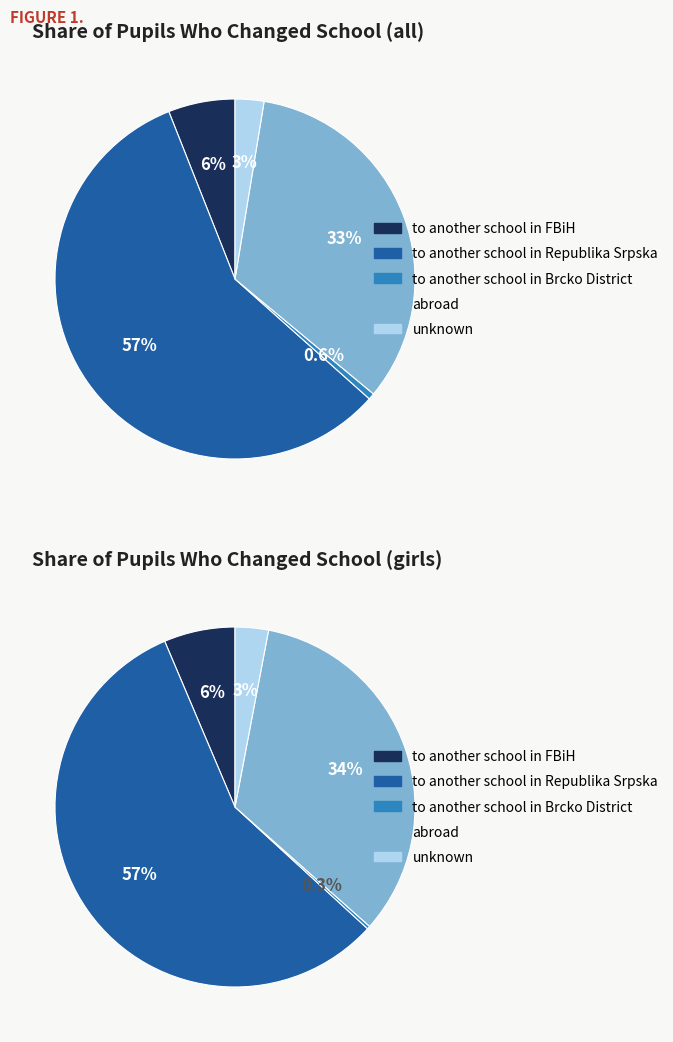

To the nearest percent, what is the average slice percentage?

20%